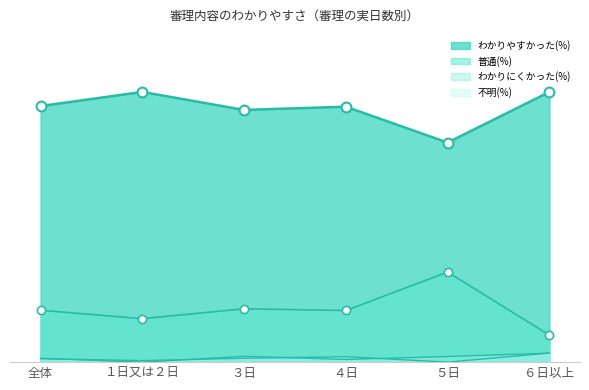

At which category is the sum across all series the highest?

３日